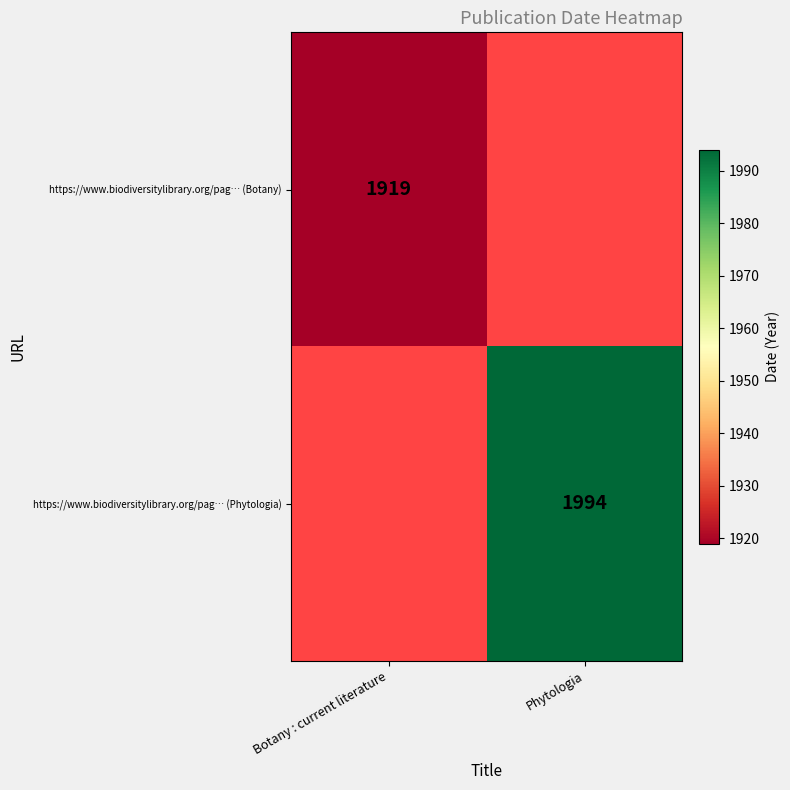

True or false: https://www.biodiversitylibrary.org/pag… (Botany) has a value of 1919 at Botany : current literature.

True